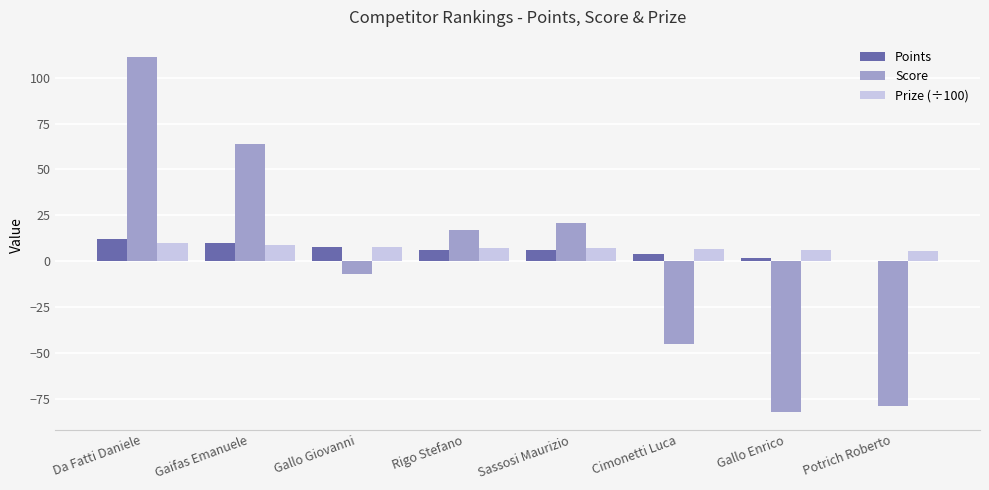

True or false: Points has a value of 12.0 at Da Fatti Daniele.

True